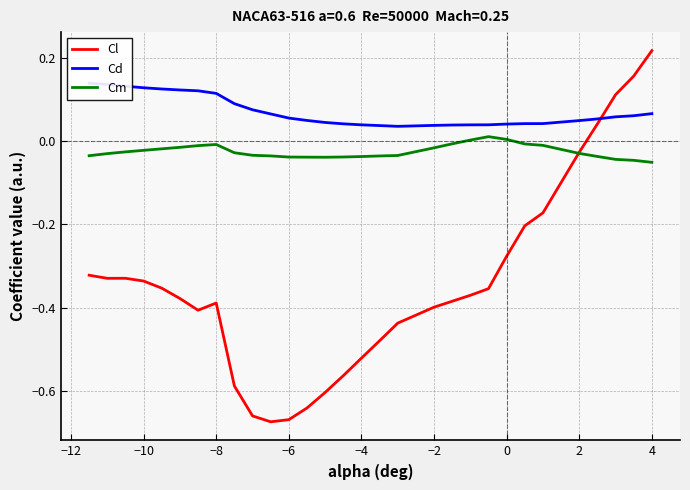

How many values in the Cm series are below 0?

27